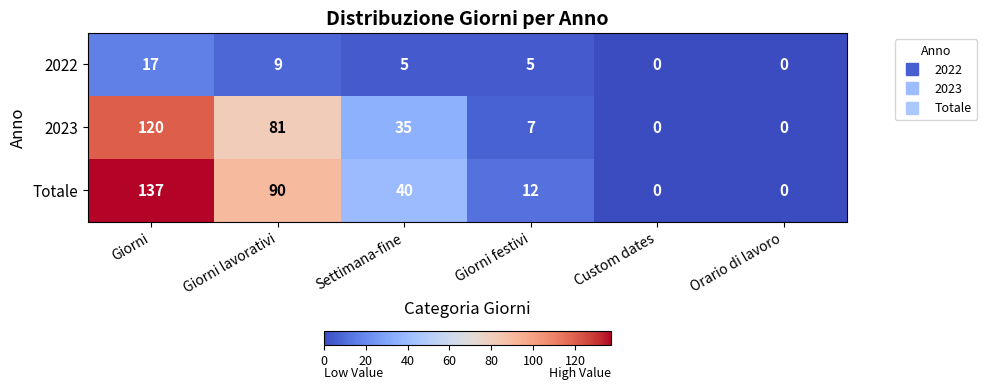

Reading left to right, list all the values displayed in this chart.

2022: 17	9	5	5	0	0
2023: 120	81	35	7	0	0
Totale: 137	90	40	12	0	0